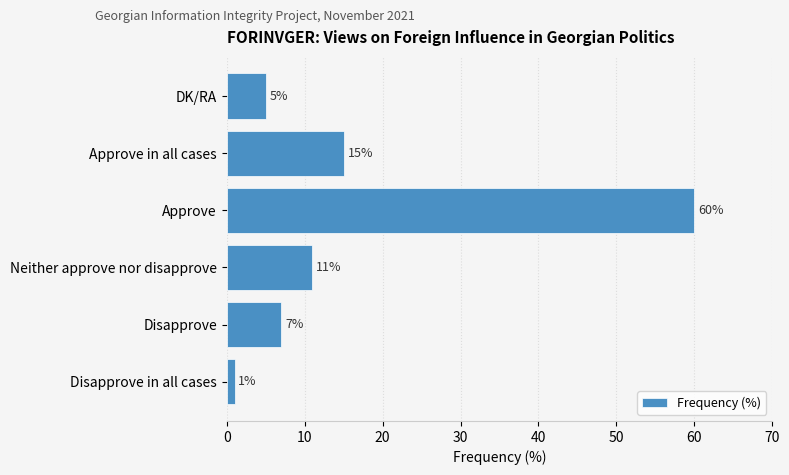

Between Disapprove in all cases and Disapprove, which is larger?

Disapprove